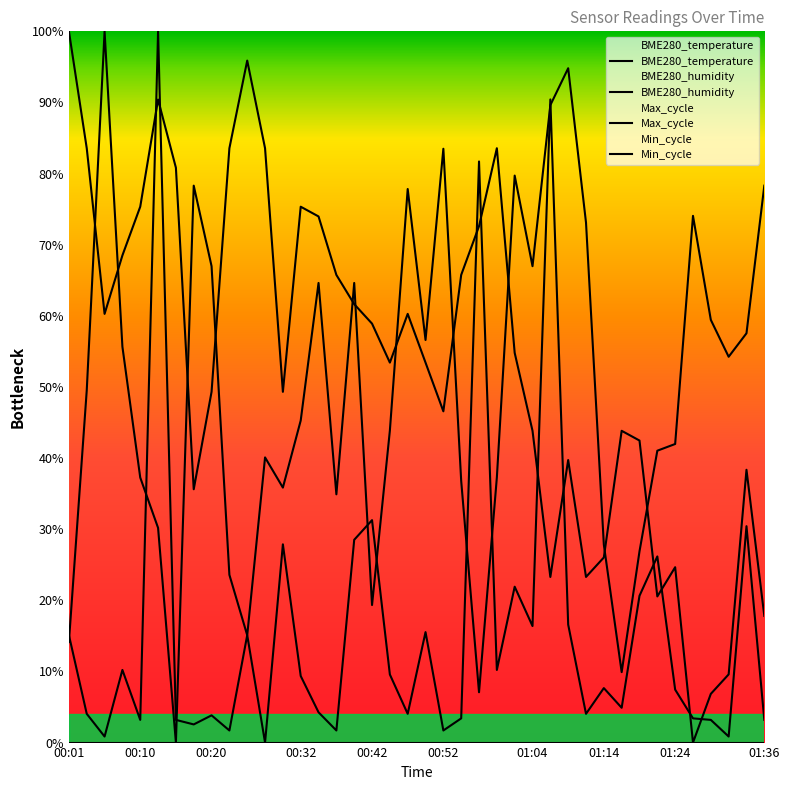

What is the highest value of the Max_cycle series?

1.0